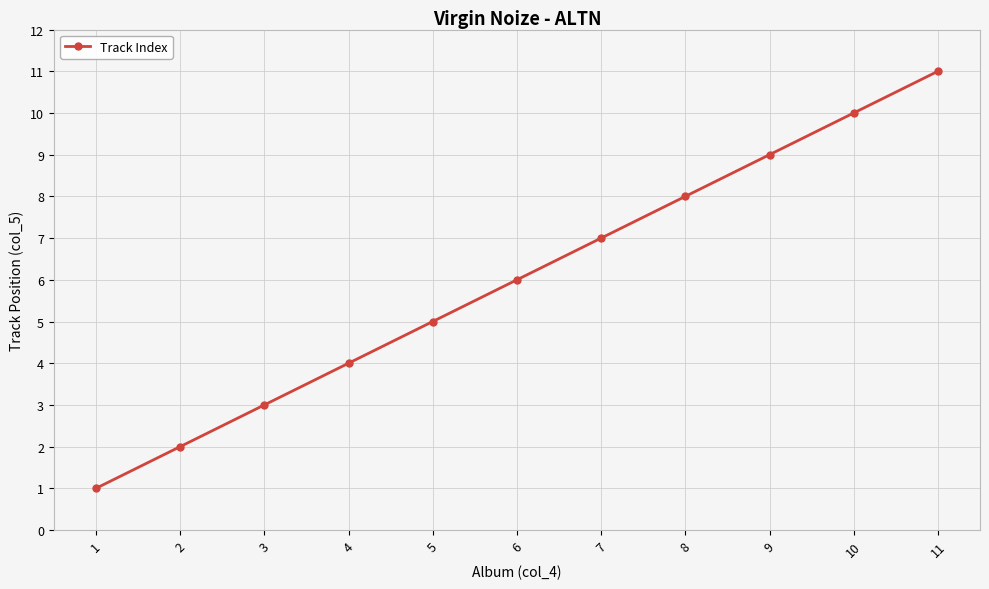

True or false: the data shows 8 at 8.

True